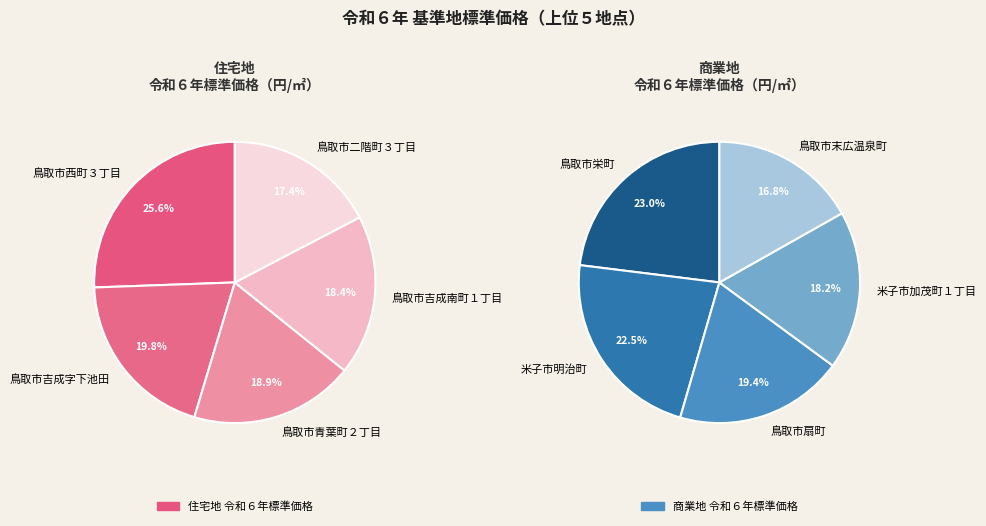

To the nearest percent, what is the difference between the 0 and 1 slice percentages?

6%